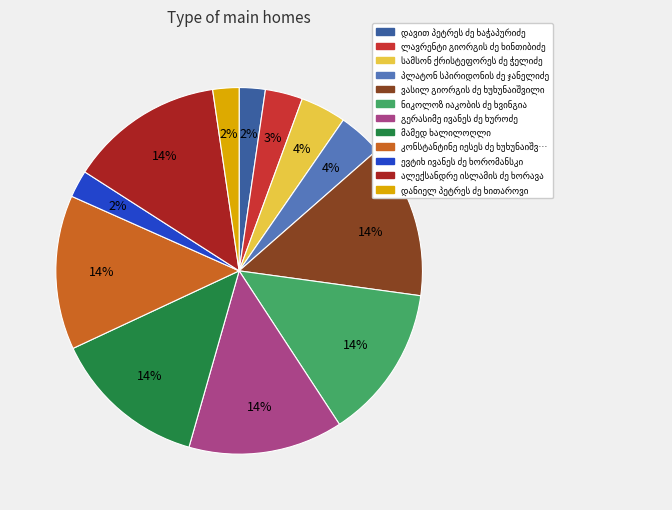

To the nearest percent, what is the average slice percentage?

8%